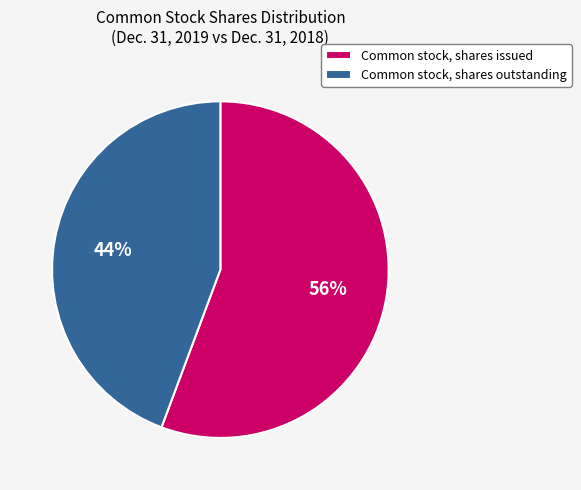

What is the majority slice?

Common stock, shares issued